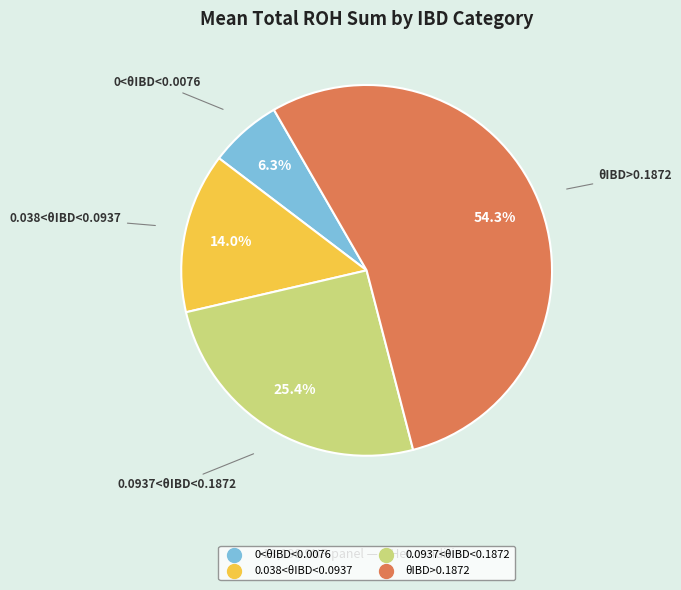

Which has a higher value, 0.0937<θIBD<0.1872 or 0.038<θIBD<0.0937?

0.0937<θIBD<0.1872